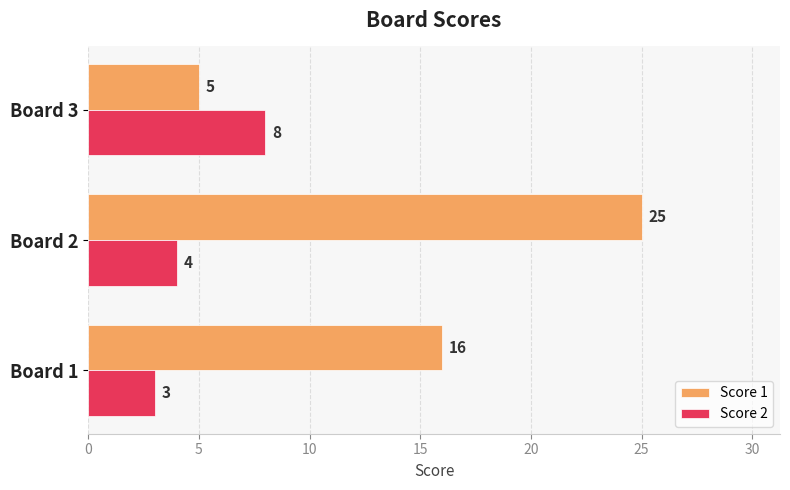

Between Board 2 and Board 3, which series saw the biggest shift?

Score 1